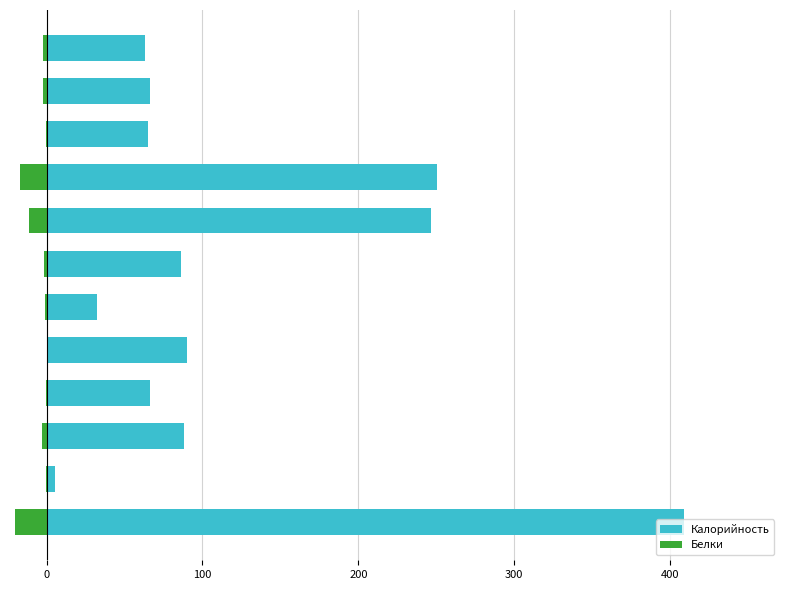

Which series changed the most between 7 and 9?

Калорийность